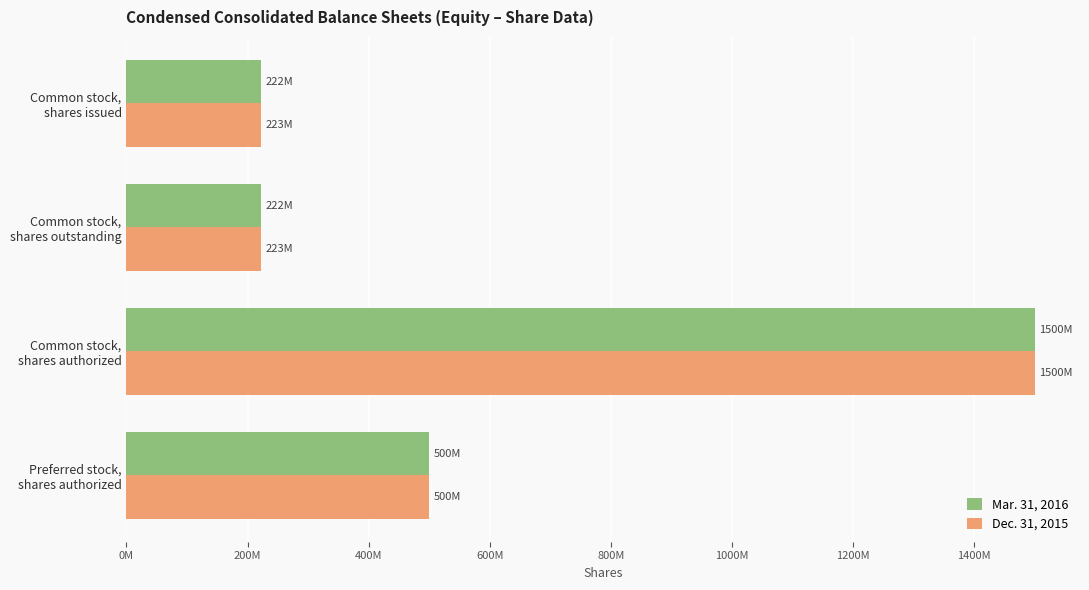

What are all the series names shown in the legend?

Mar. 31, 2016, Dec. 31, 2015